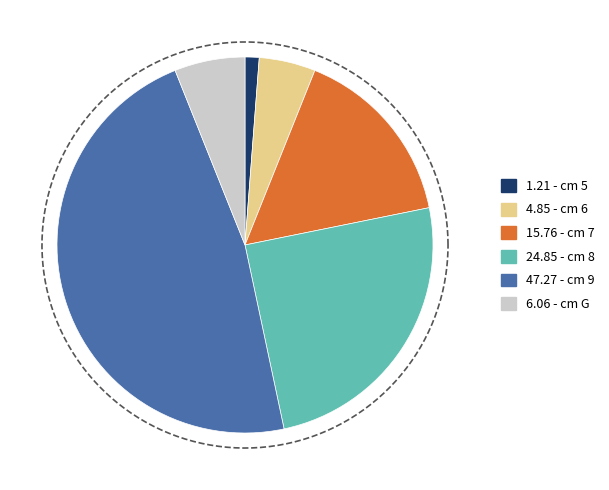

Combined, what portion of the pie is 5 and 9?

48.5%